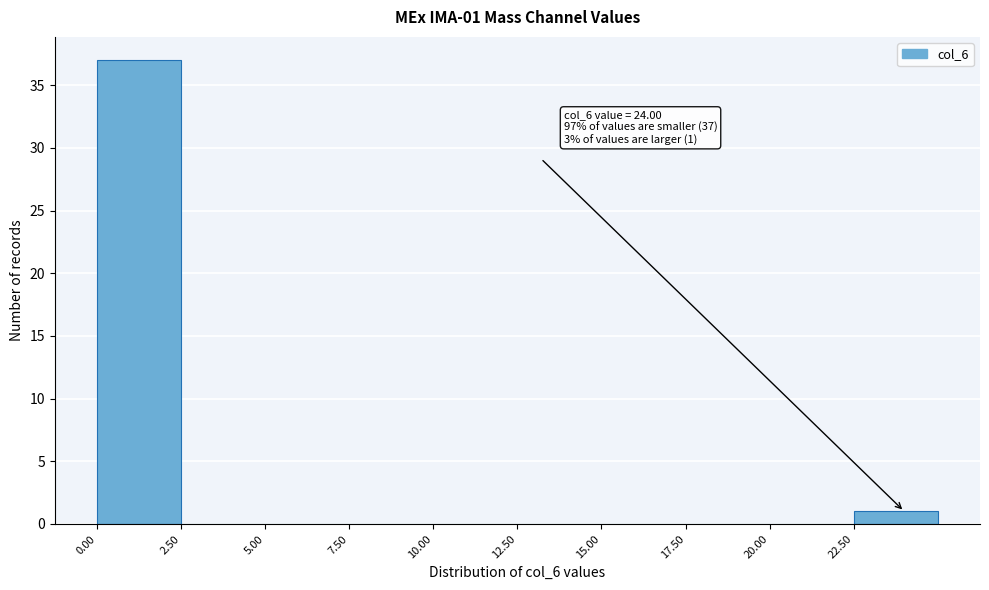

Over which range of the x-axis is the bar tallest?

0.0 to 2.5